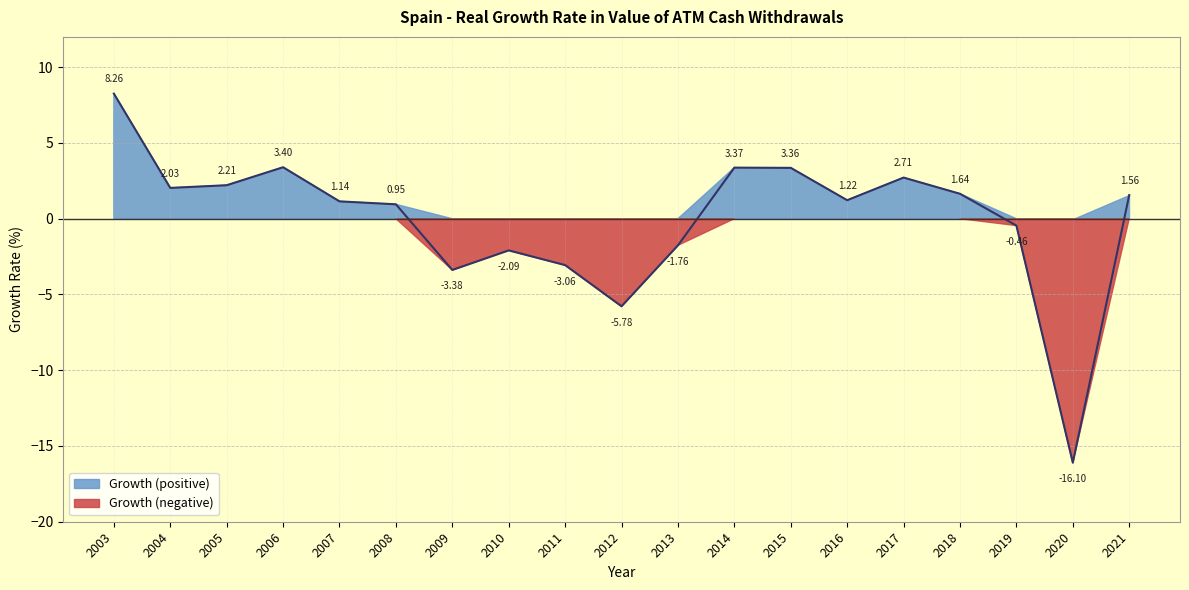

List the labels in order of value, smallest first.

2020, 2012, 2009, 2011, 2010, 2013, 2019, 2008, 2007, 2016, 2021, 2018, 2004, 2005, 2017, 2015, 2014, 2006, 2003